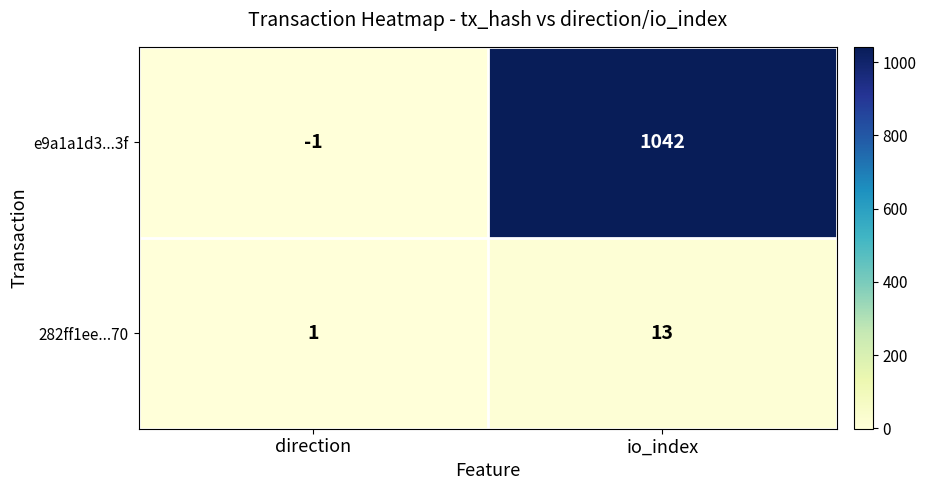

The 282ff1ee...70 series shows 1 at direction. True or false?

True